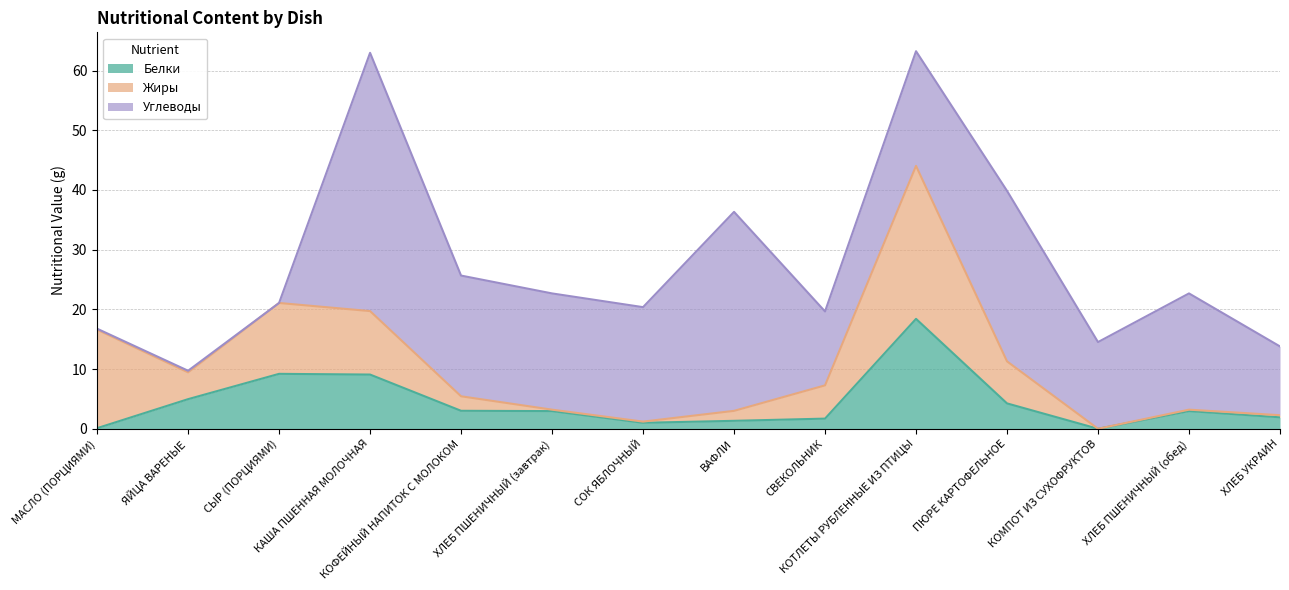

How many positive values does the Белки series have?

13